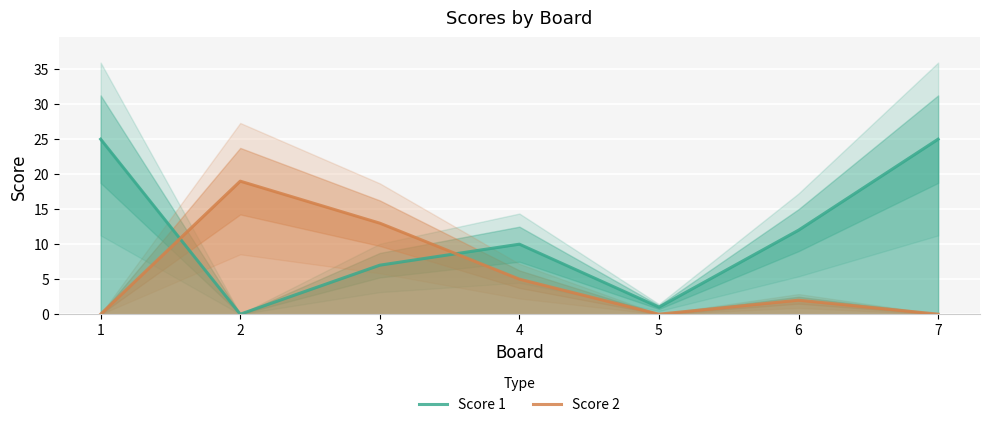

Where is Score 2 nearest to the value 9?

3